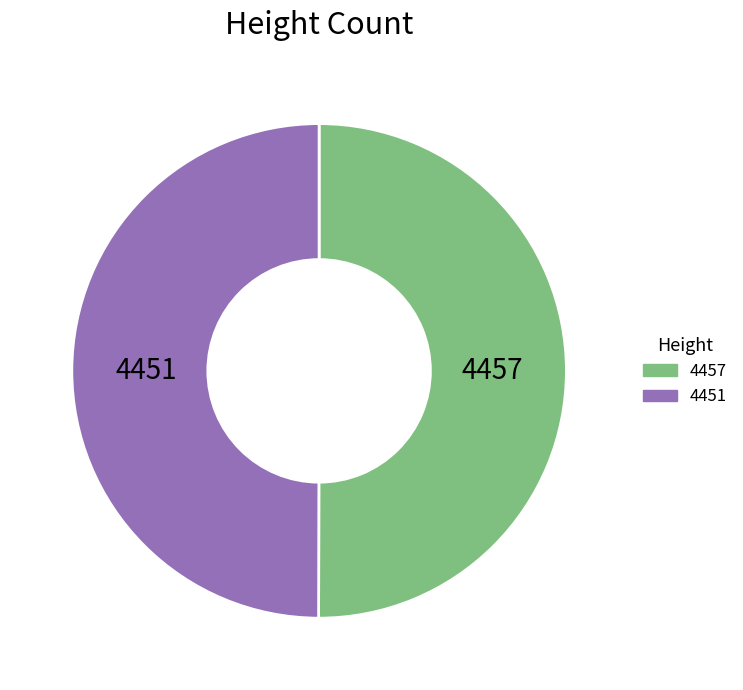

The 4457 slice represents 64% of the pie. True or false?

False